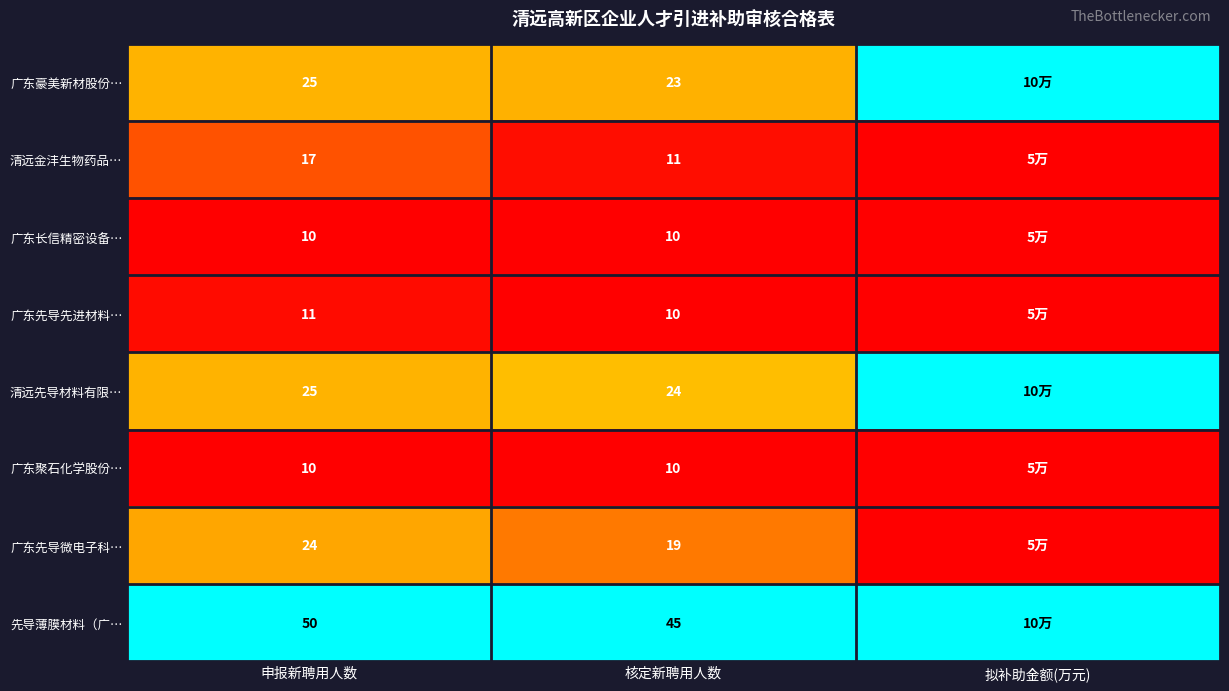

Which series changed the most between 申报新聘用人数 and 核定新聘用人数?

清远金沣生物药品…